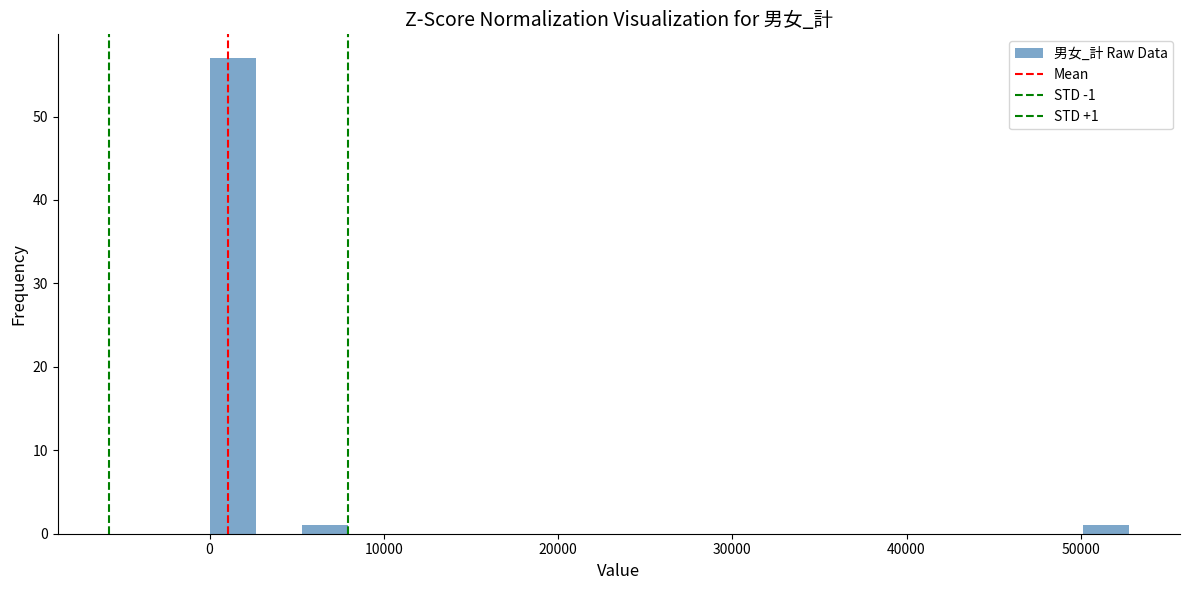

Read against the x-axis, roughly where is the centre of the tallest bar?

1000